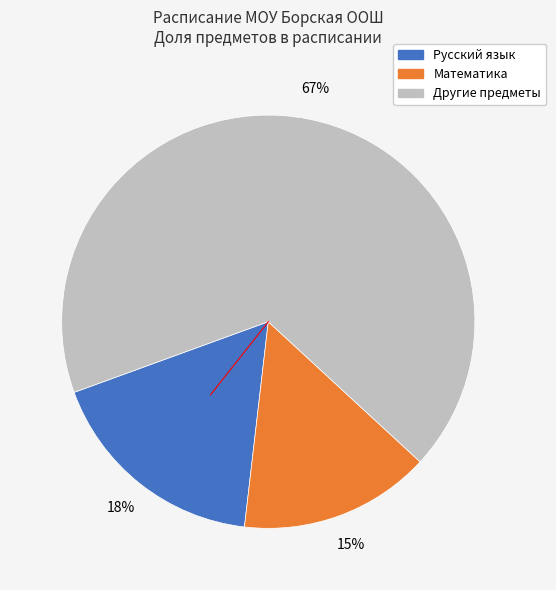

Does any single category account for the majority?

Yes